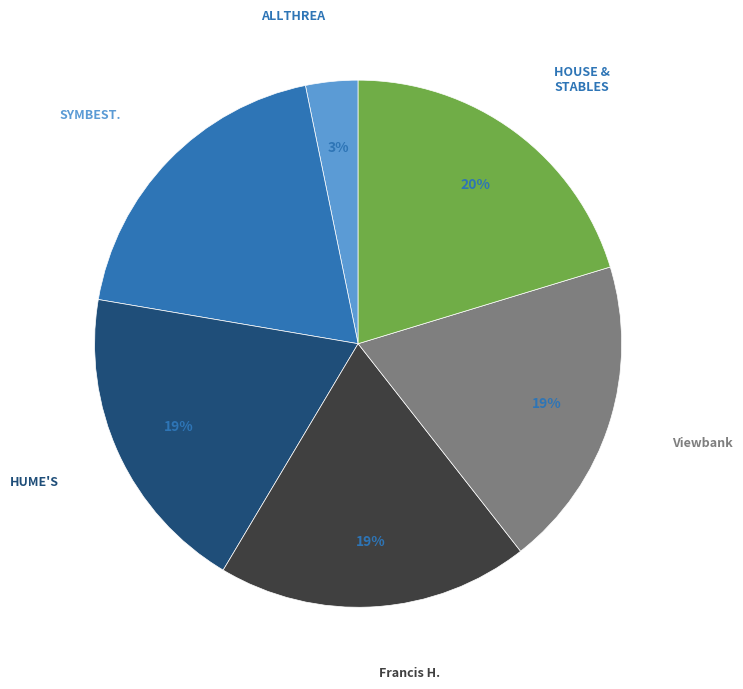

To the nearest percent, what is the average slice percentage?

17%